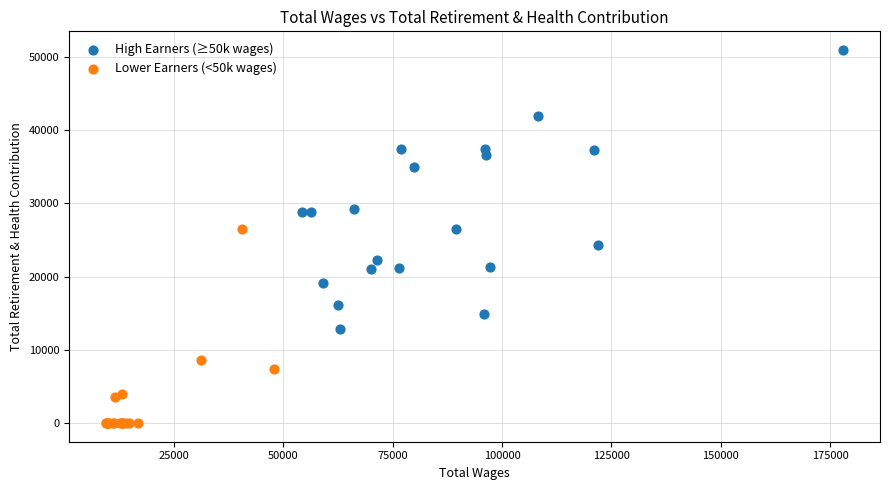

Which series reaches the maximum Y coordinate?

High Earners (≥50k wages)